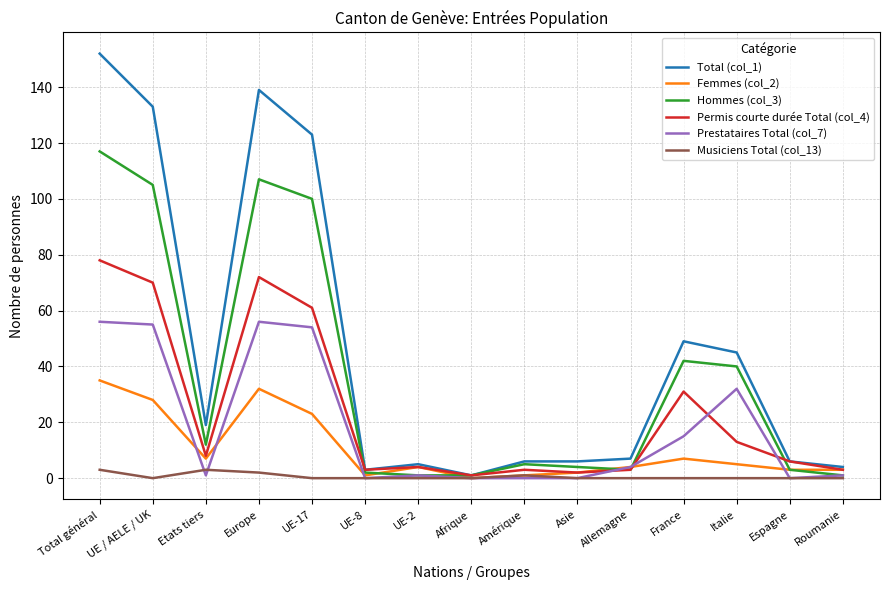

Which series has the largest total across all categories?

Total (col_1)